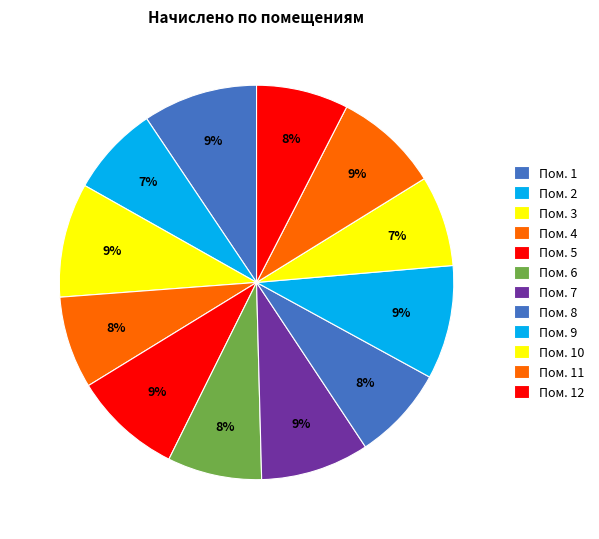

What is the smallest slice in the pie chart?

2